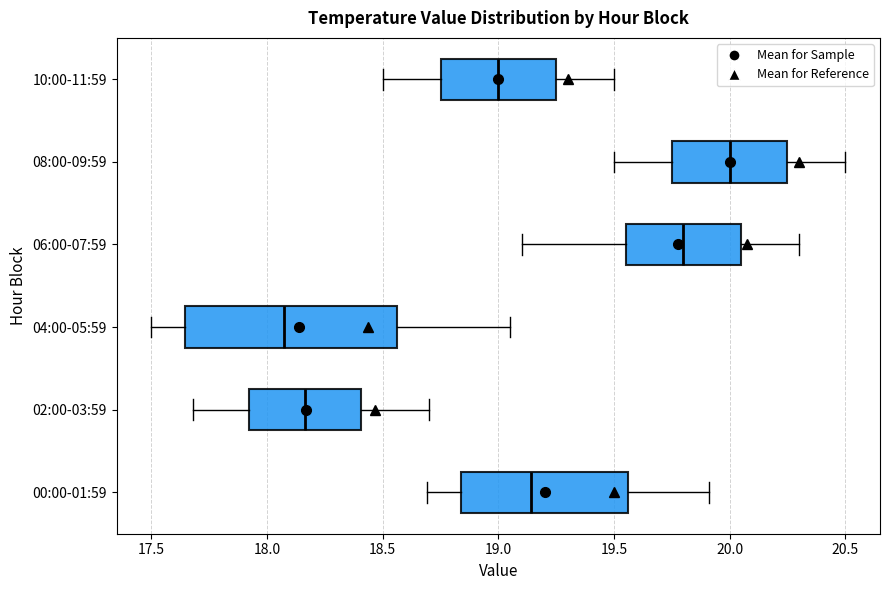

Reading bottom to top, read every box against the x-axis: the position of its median line, the range the box covers, and the ends of its whiskers. The values are not printed on the chart, so give them approximately, as read against the axis.

00:00-01:59: median 19.15, box 18.85 to 19.55, whiskers 18.70 to 19.90
02:00-03:59: median 18.15, box 17.90 to 18.40, whiskers 17.70 to 18.70
04:00-05:59: median 18.10, box 17.65 to 18.55, whiskers 17.50 to 19.05
06:00-07:59: median 19.80, box 19.55 to 20.05, whiskers 19.10 to 20.30
08:00-09:59: median 20.00, box 19.75 to 20.25, whiskers 19.50 to 20.50
10:00-11:59: median 19.00, box 18.75 to 19.25, whiskers 18.50 to 19.50